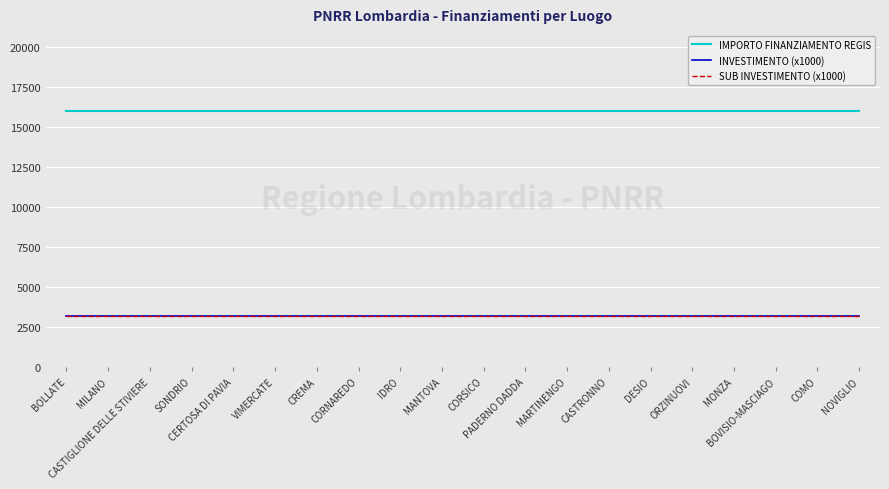

How many data points does each series have?

20